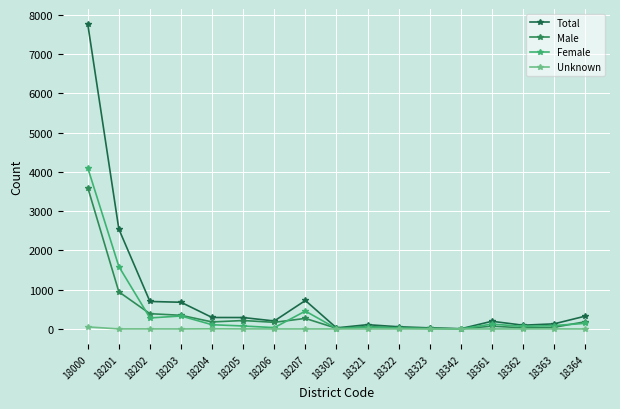

What is the sum of all Female values?

7491